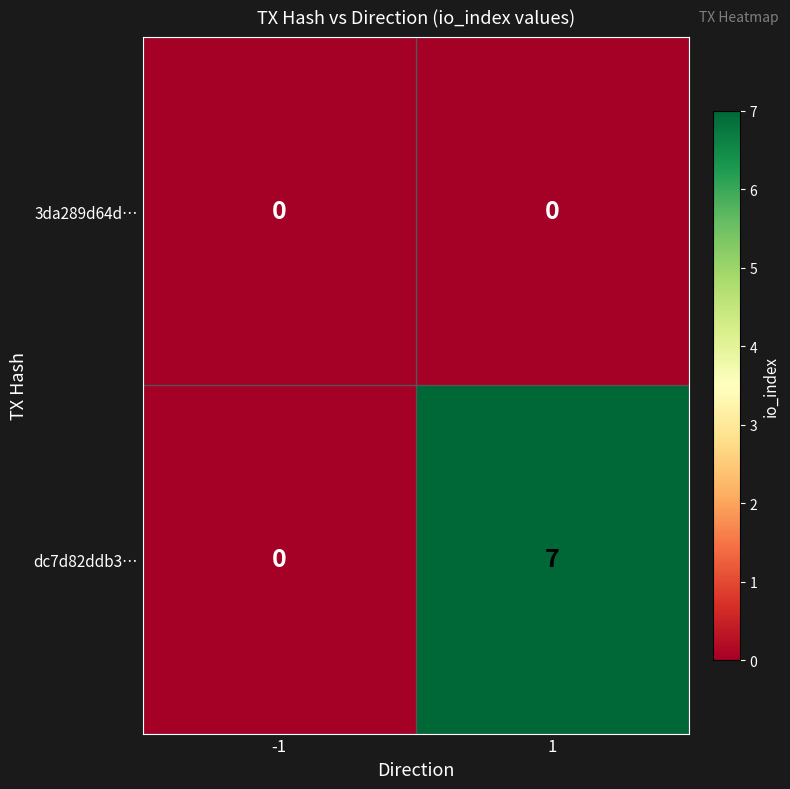

Rank the series by their maximum value, from highest to lowest.

dc7d82ddb3…, 3da289d64d…